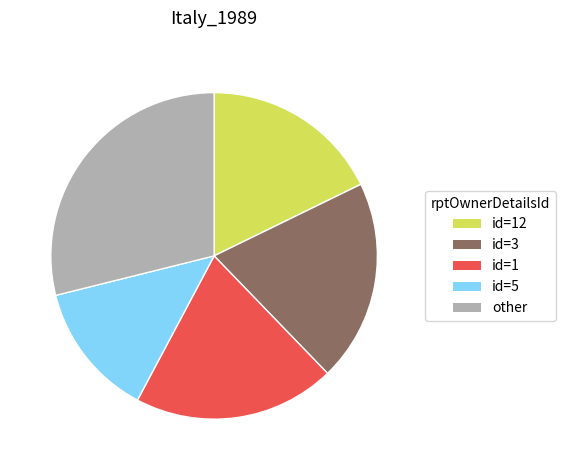

Combined, do id=1 and other account for over 50%?

No